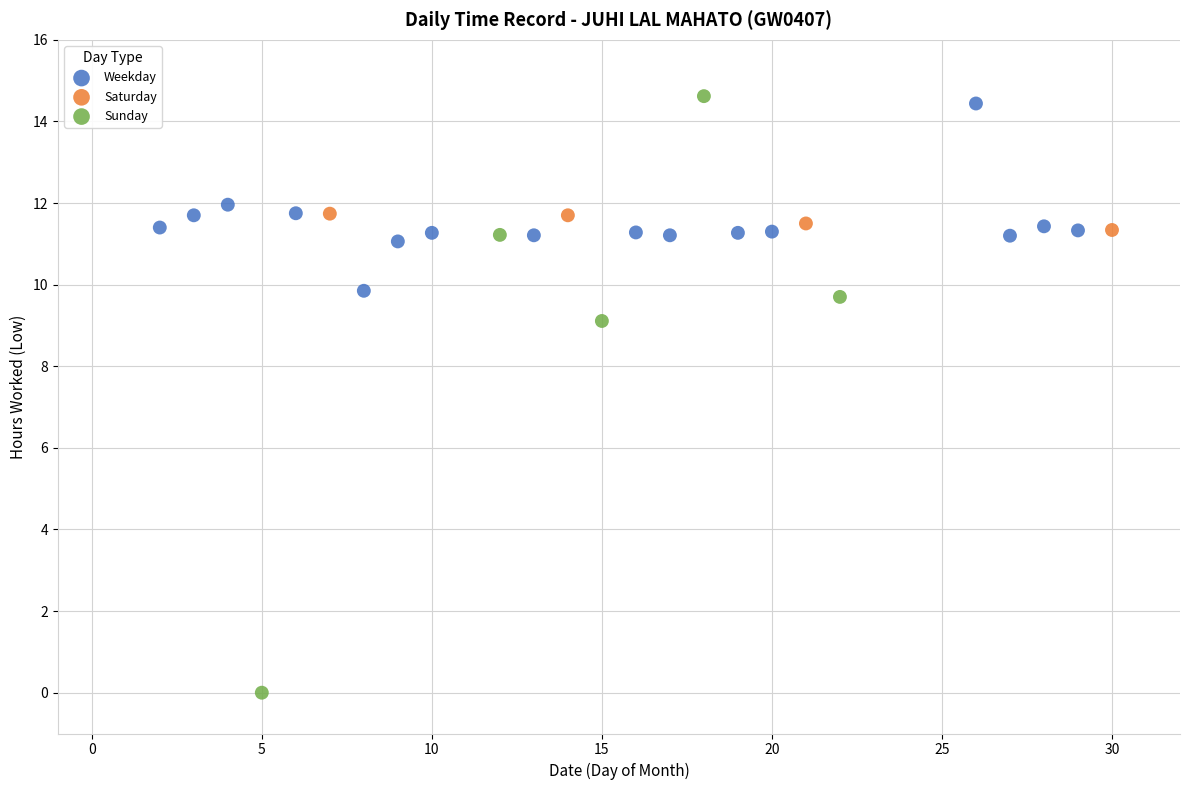

Which series has the widest spread of Y values?

Sunday